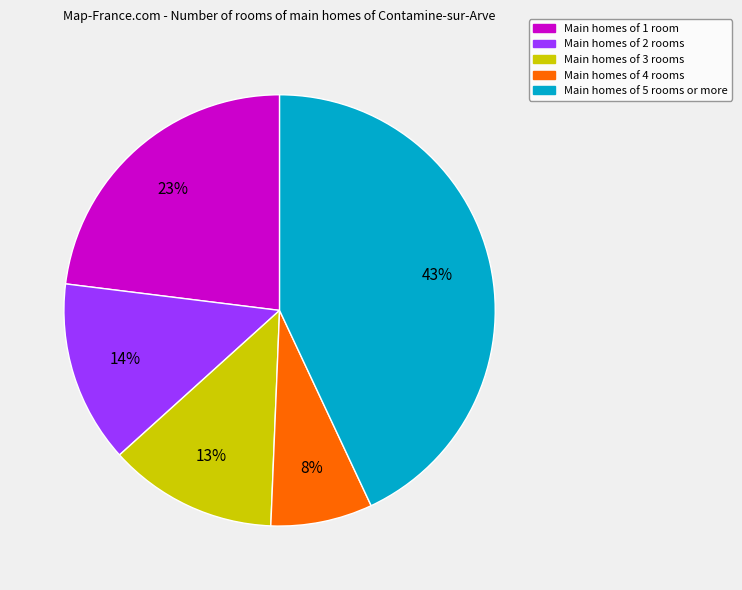

Does any single category account for the majority?

No